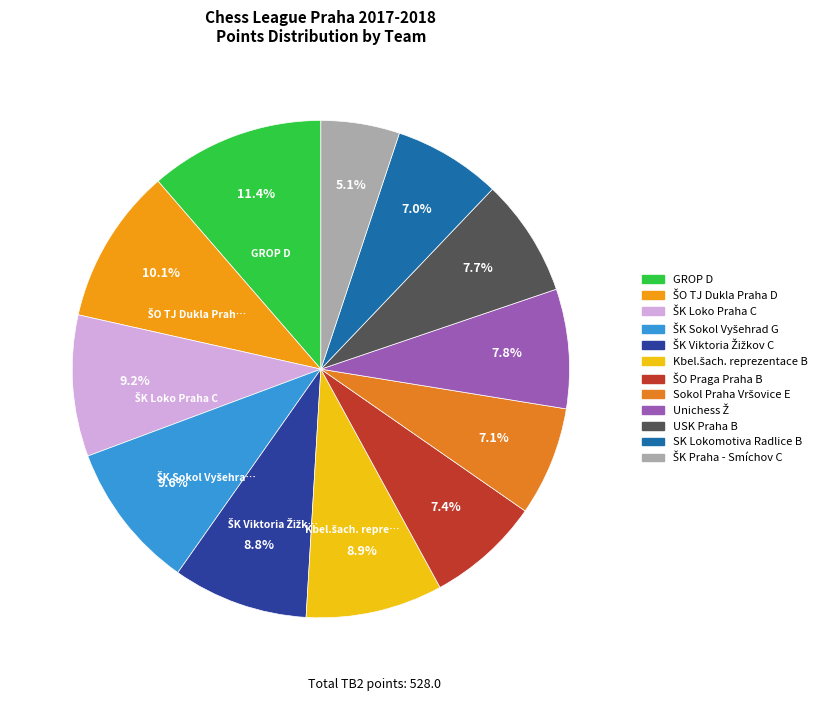

Is it true that GROP D is 20% of the pie?

False